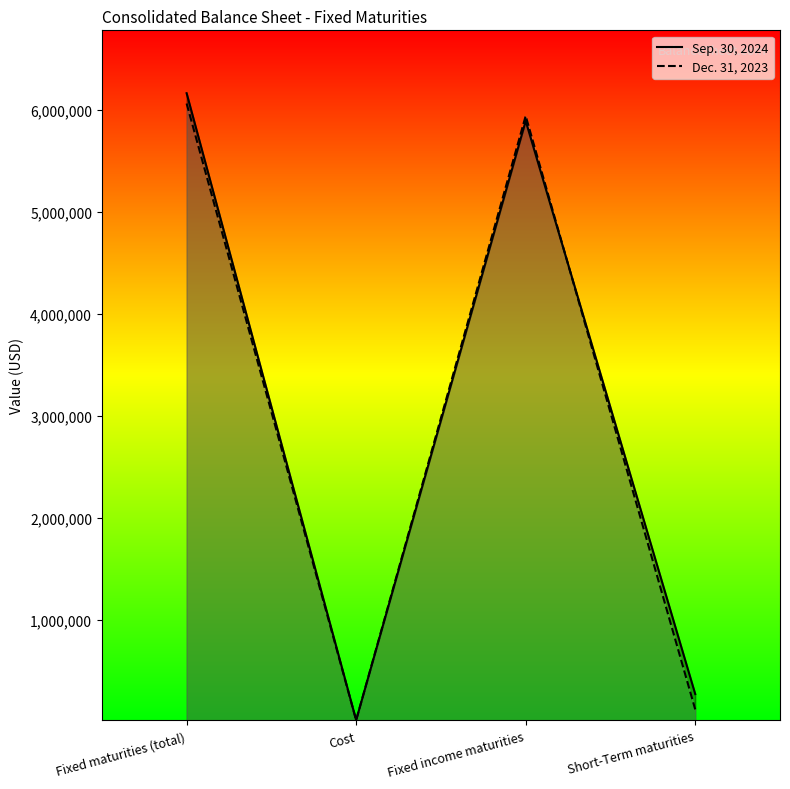

Is it true that Dec. 31, 2023 equals 7515 at Cost?

False